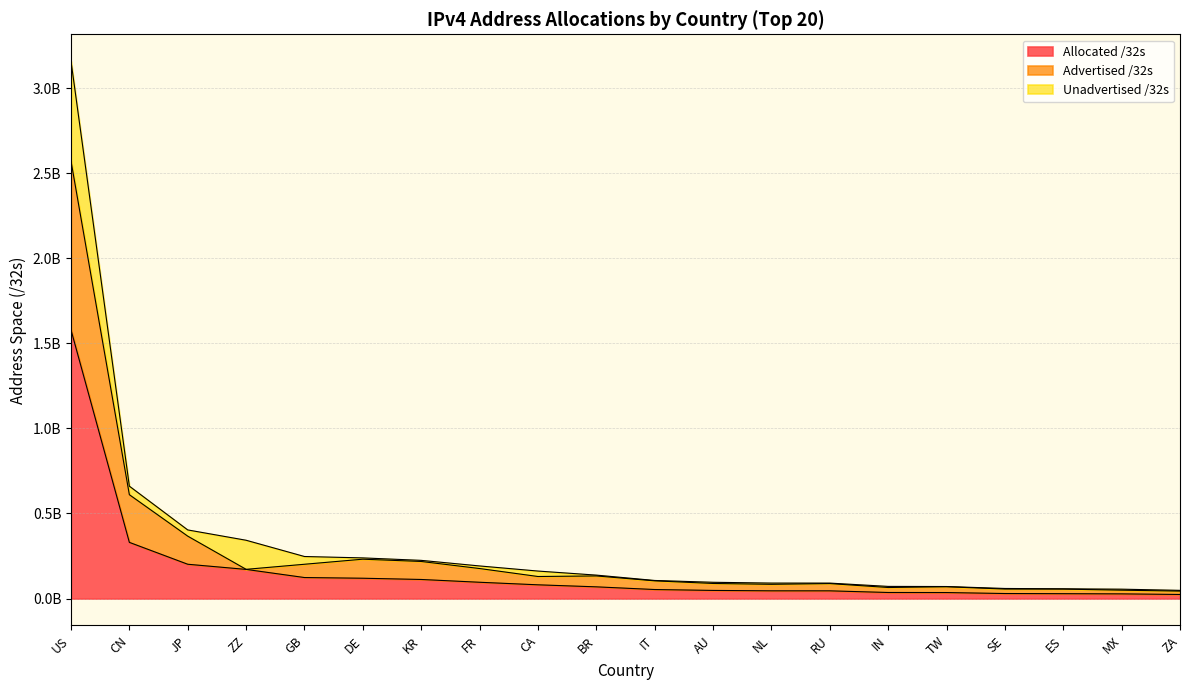

What are all the series names shown in the legend?

Allocated /32s, Advertised /32s, Unadvertised /32s